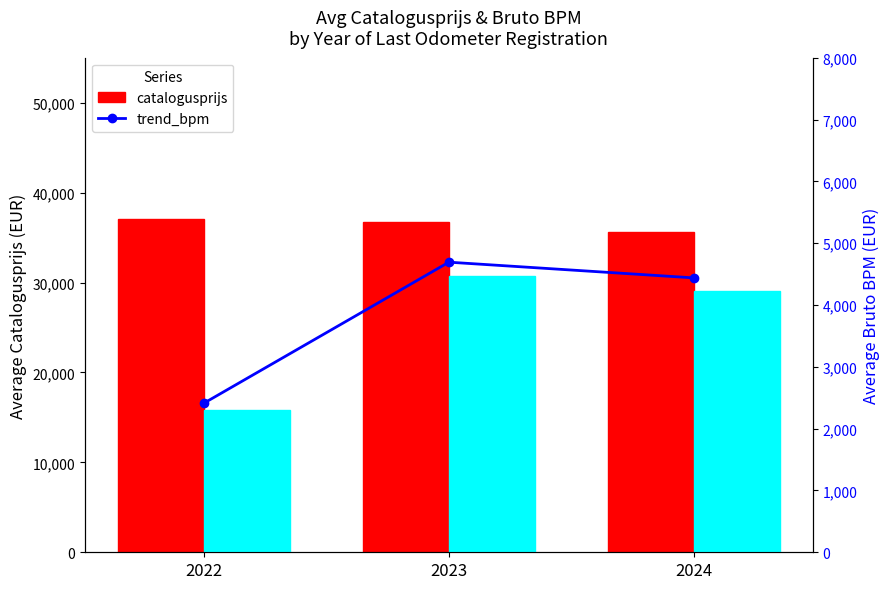

What value does the catalogusprijs series have at 2024?

35619.0